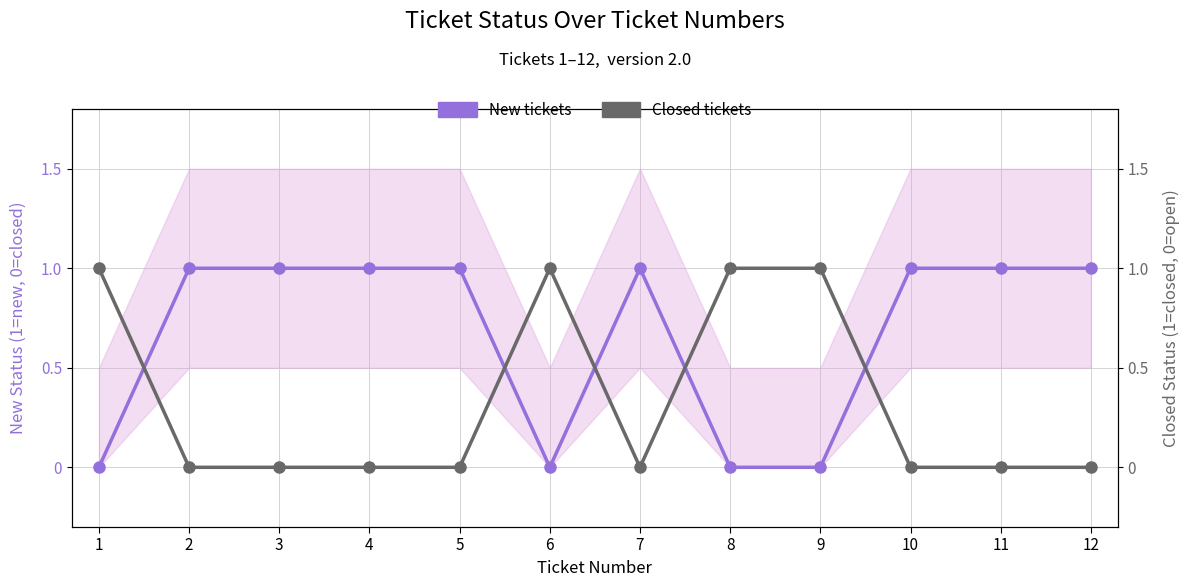

At which category is the sum across all series the highest?

1